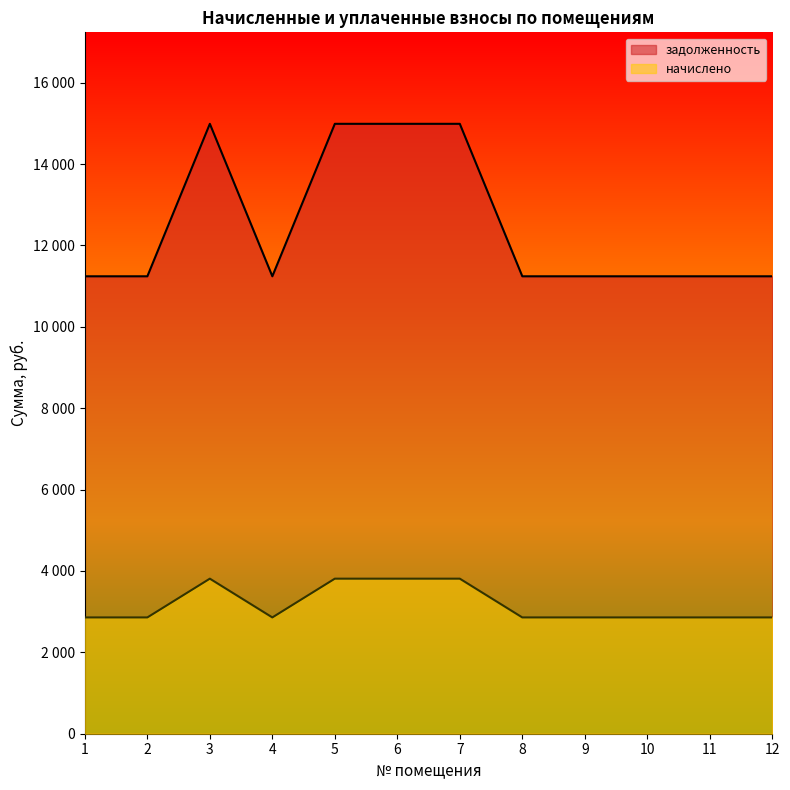

What is the difference between the maximum and minimum values in the задолженность series?

3747.0